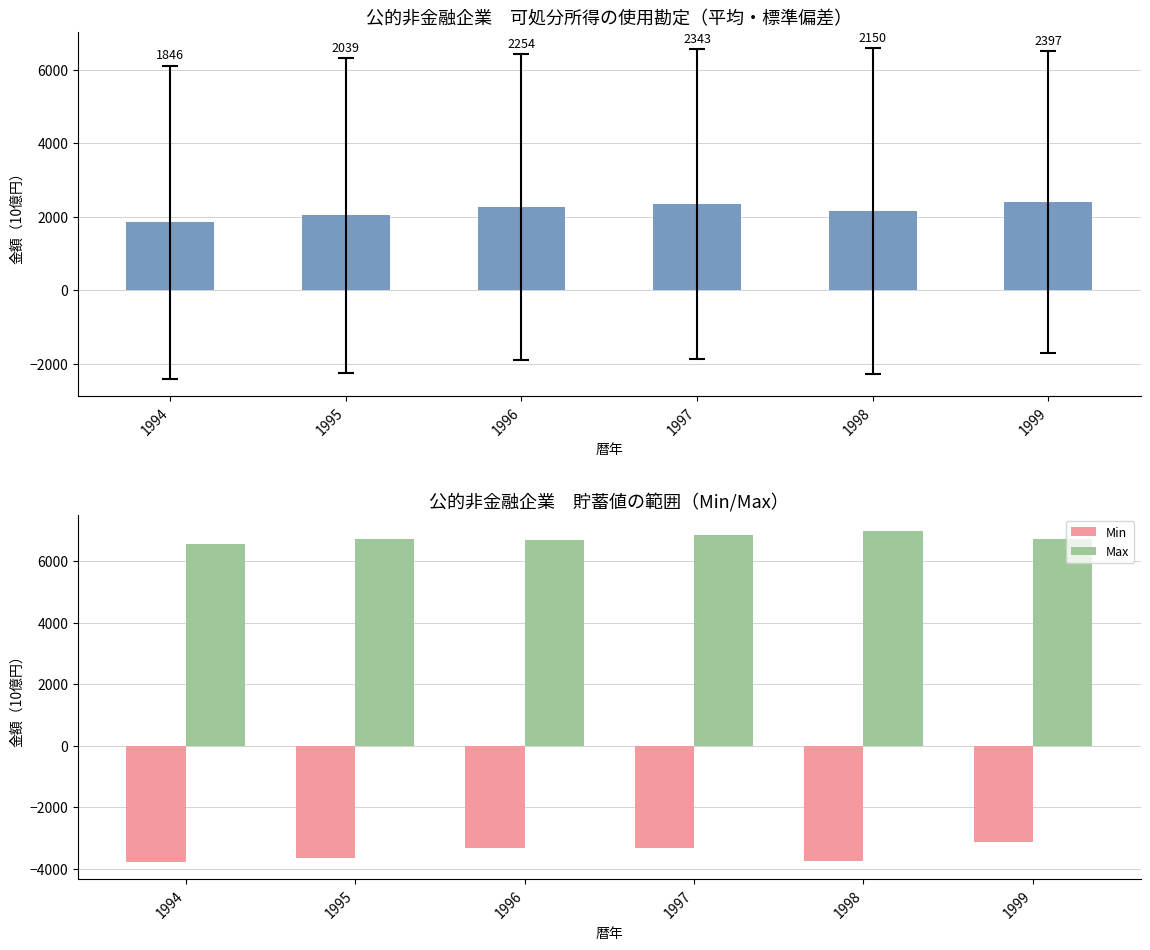

Rank the series at 1998 from lowest to highest value.

Min, 平均（貯蓄純・総・固定資本減耗）, Max